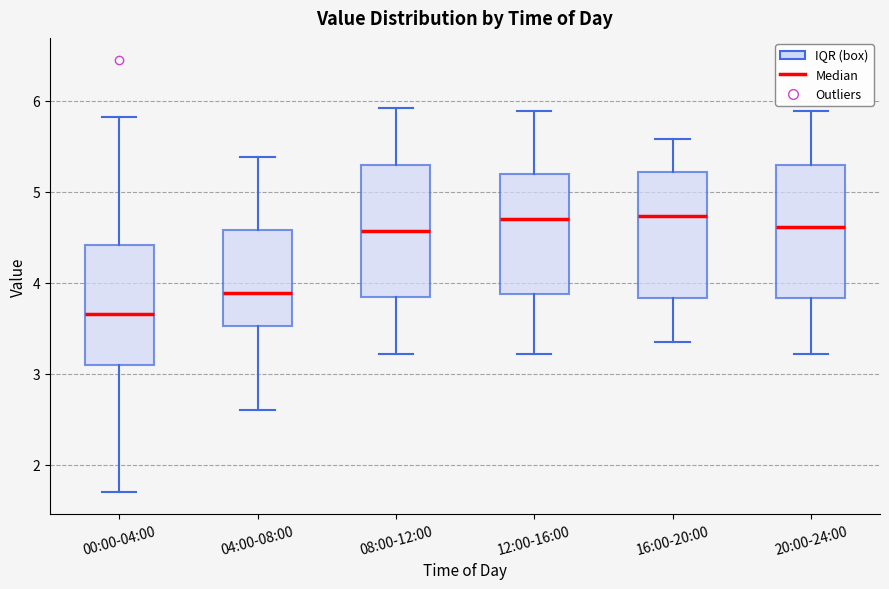

Reading left to right, transcribe this box plot: for each box, give where its median line is, the range the box spans, and where its two whiskers end, as read against the y-axis. The values are not printed on the chart, so give them approximately, as read against the axis.

00:00-04:00: median 3.7, box 3.1 to 4.4, whiskers 1.7 to 5.8
04:00-08:00: median 3.9, box 3.5 to 4.6, whiskers 2.6 to 5.4
08:00-12:00: median 4.6, box 3.8 to 5.3, whiskers 3.2 to 5.9
12:00-16:00: median 4.7, box 3.9 to 5.2, whiskers 3.2 to 5.9
16:00-20:00: median 4.7, box 3.8 to 5.2, whiskers 3.4 to 5.6
20:00-24:00: median 4.6, box 3.8 to 5.3, whiskers 3.2 to 5.9